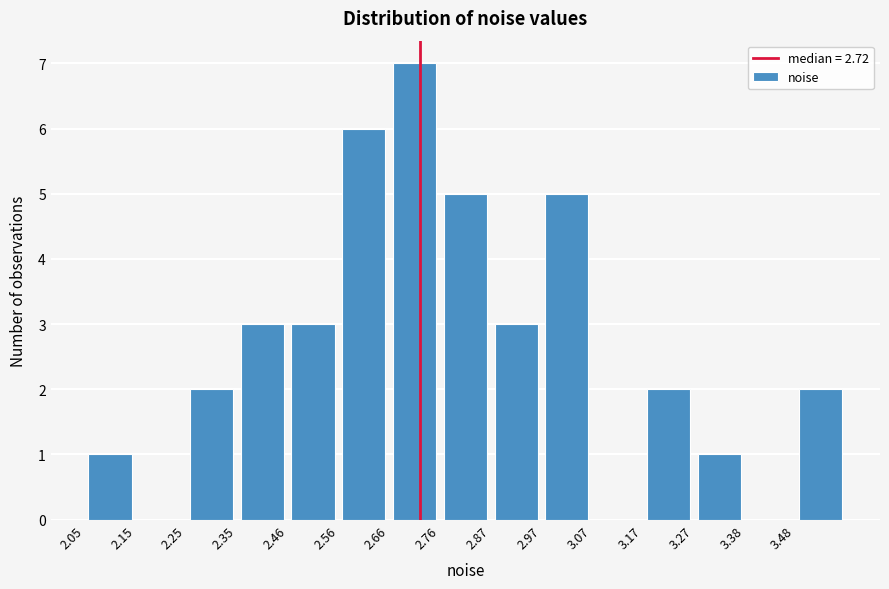

Over which range of the x-axis is the bar tallest?

2.66 to 2.76